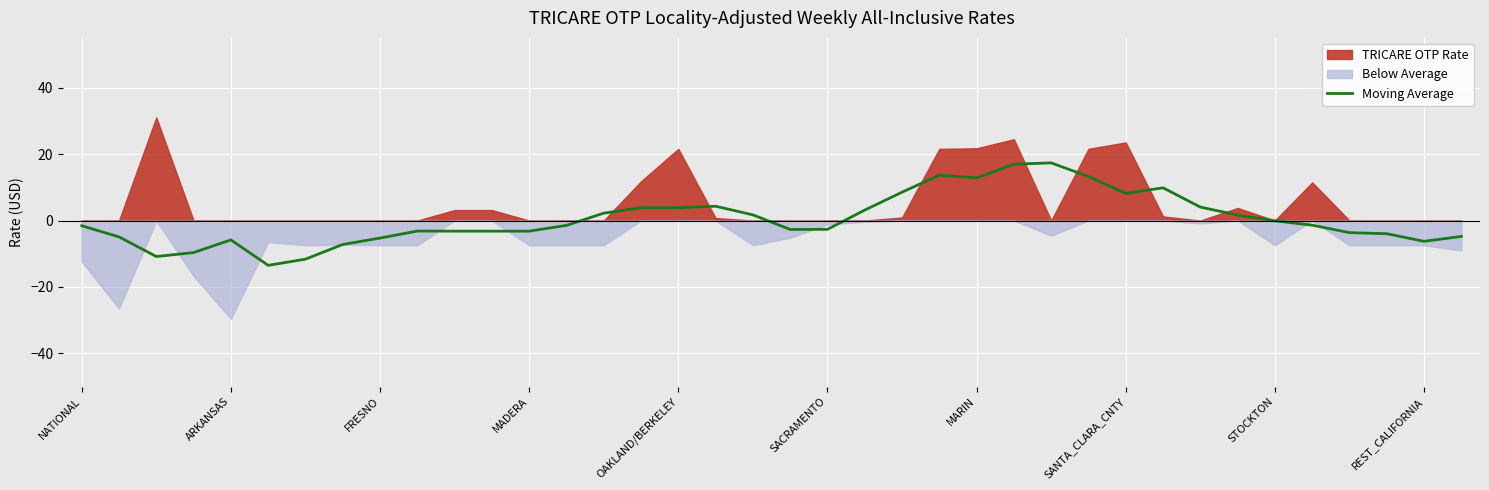

Where does the data first go above -1?

14